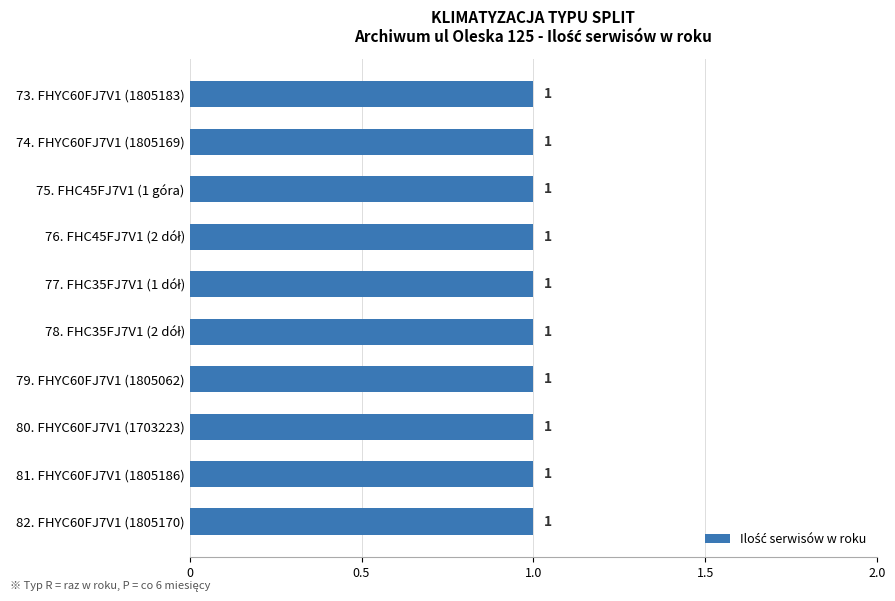

Does the chart contain stacked bars?

No